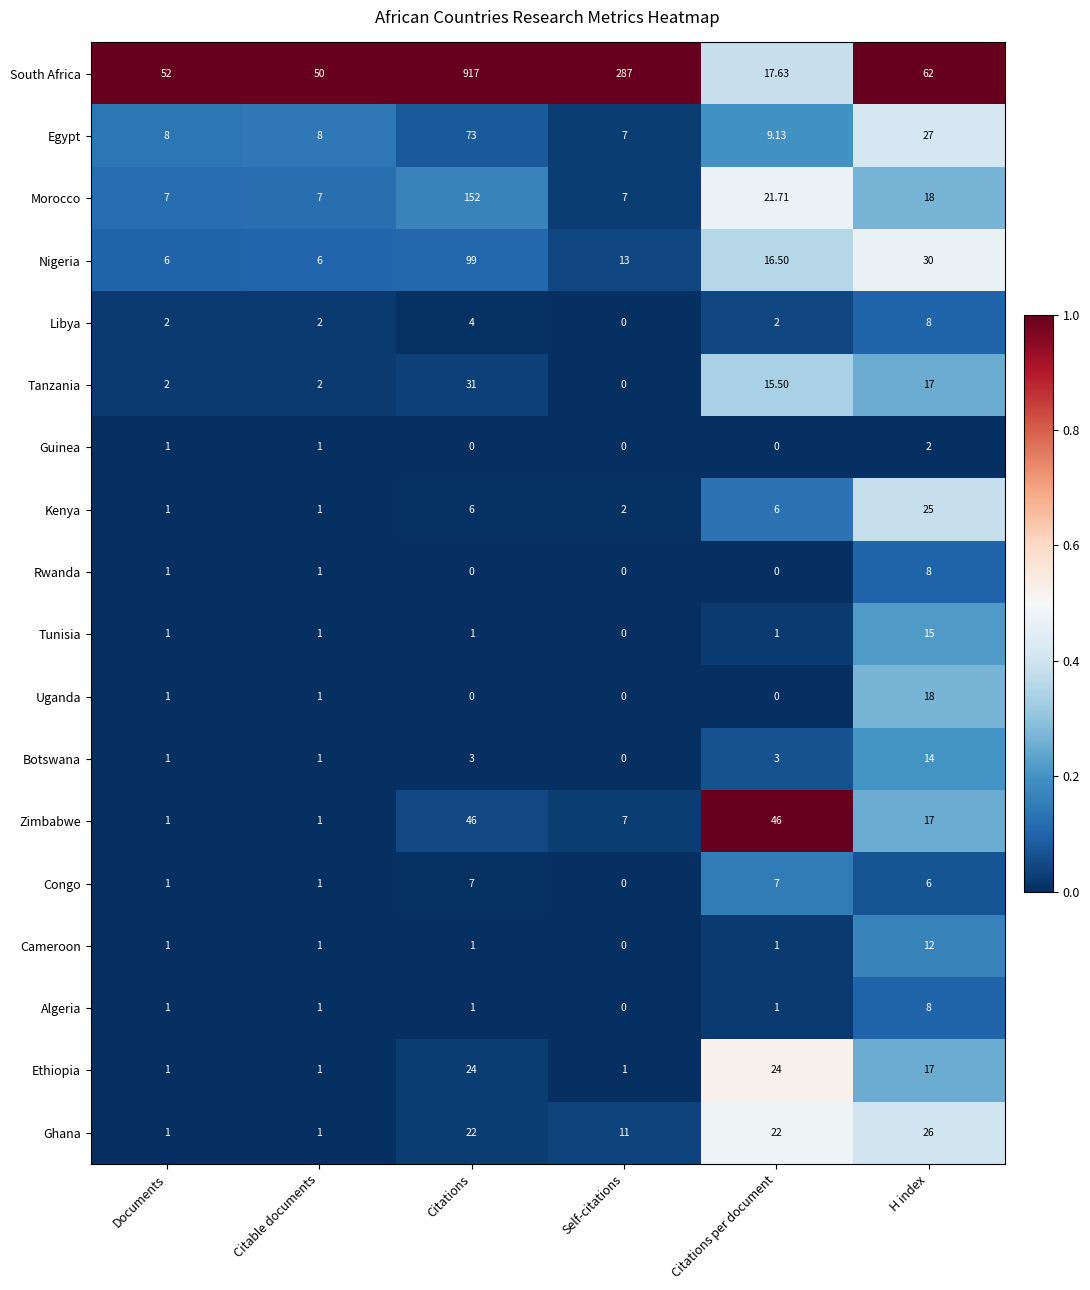

Which category has the lowest value in the Tanzania series?

Self-citations